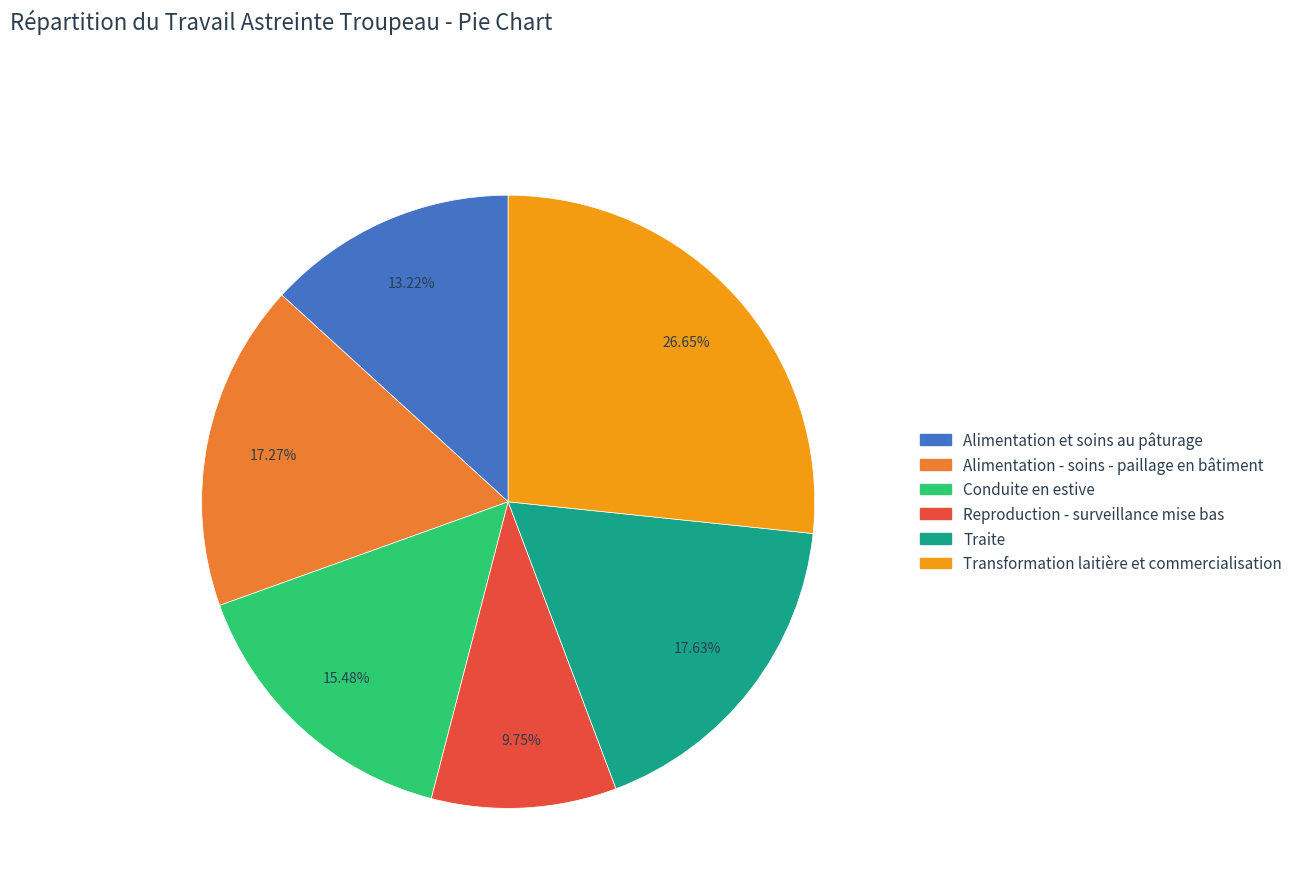

Between Traite and Alimentation et soins au pâturage, which is larger?

Traite